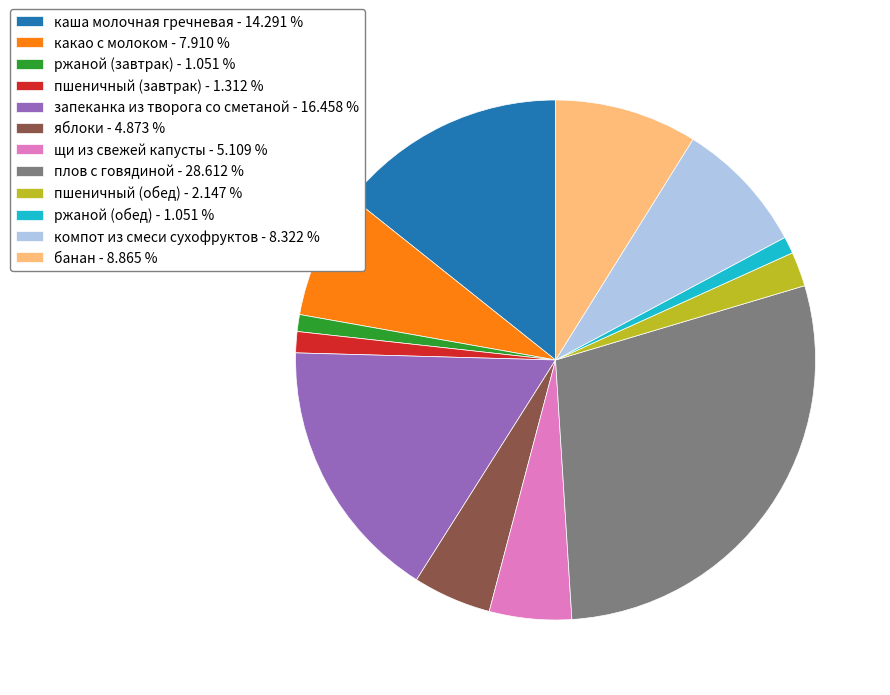

Is there a majority slice in this chart?

No